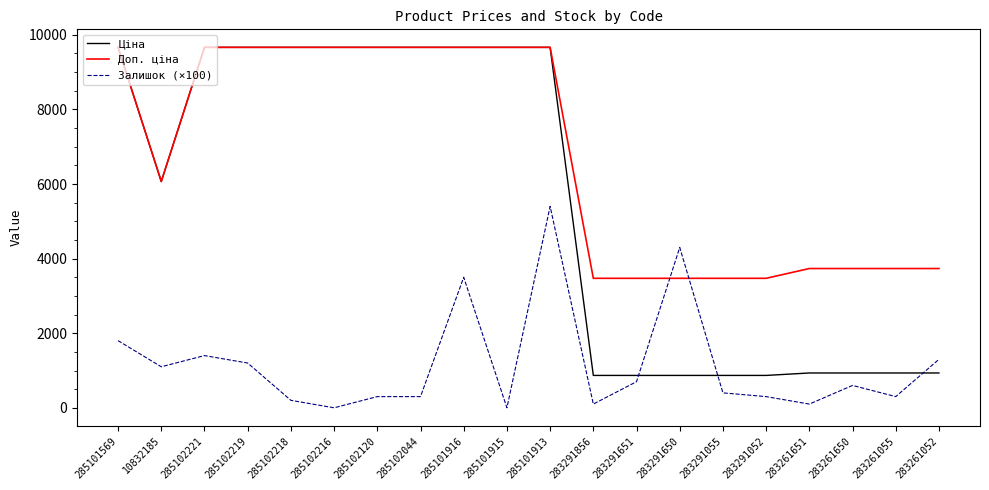

Which series has the largest range (max minus min)?

Ціна